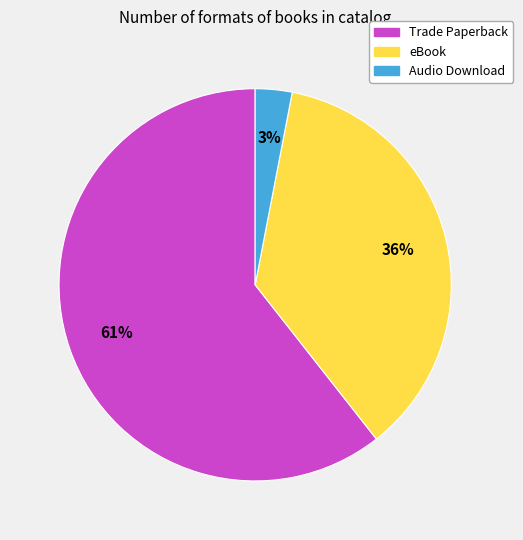

True or false: Audio Download accounts for 3% of the total.

True